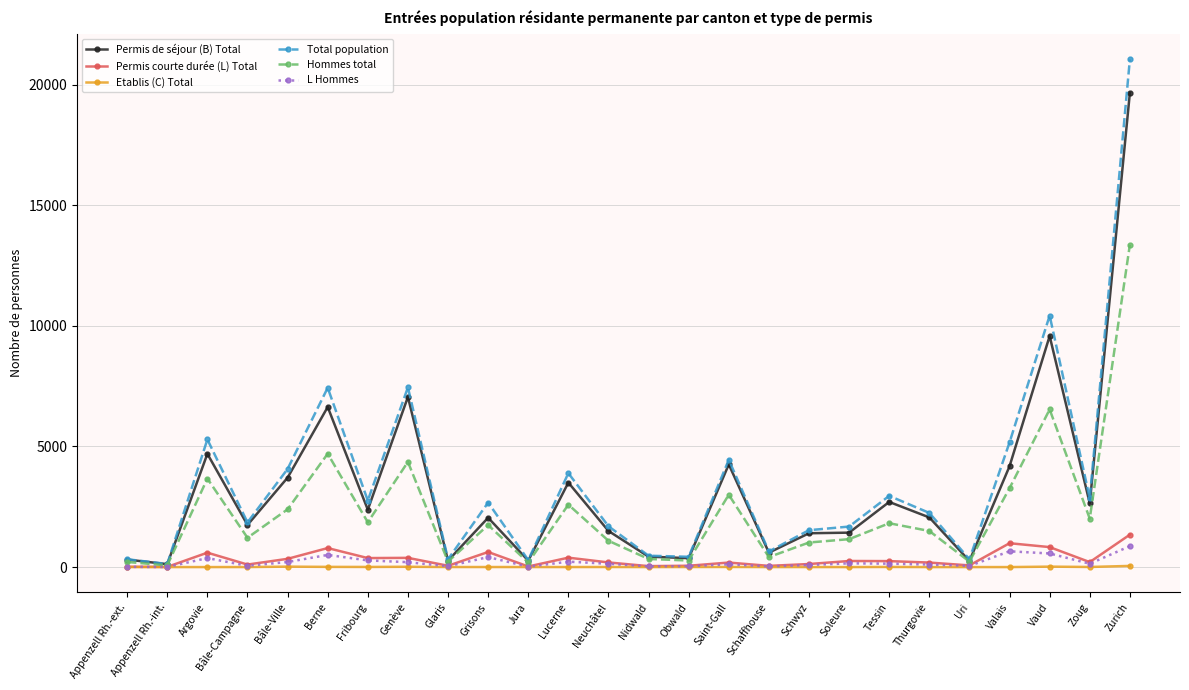

How many distinct data groups are displayed?

6